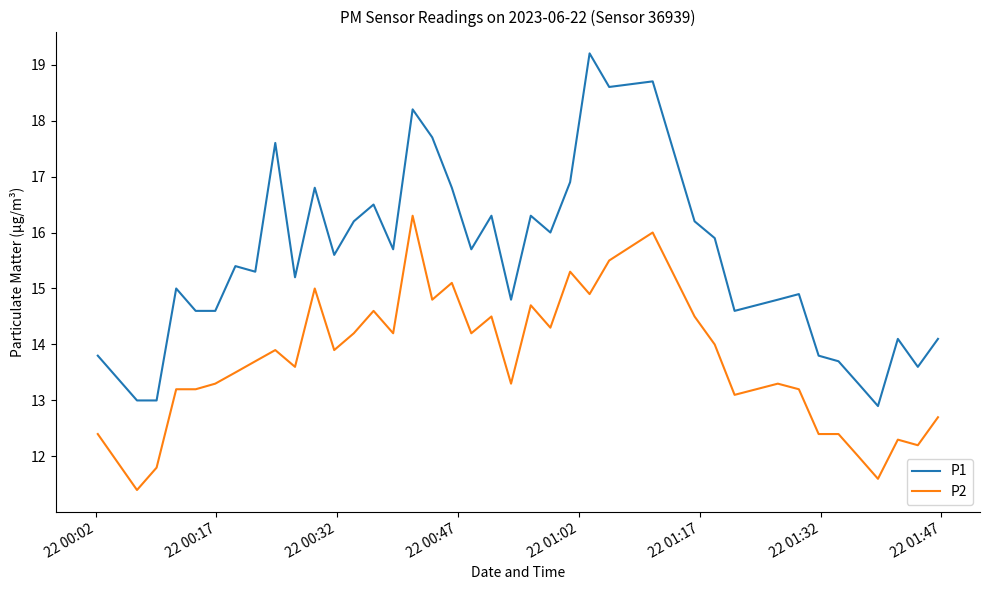

What is the maximum value for P2?

16.3